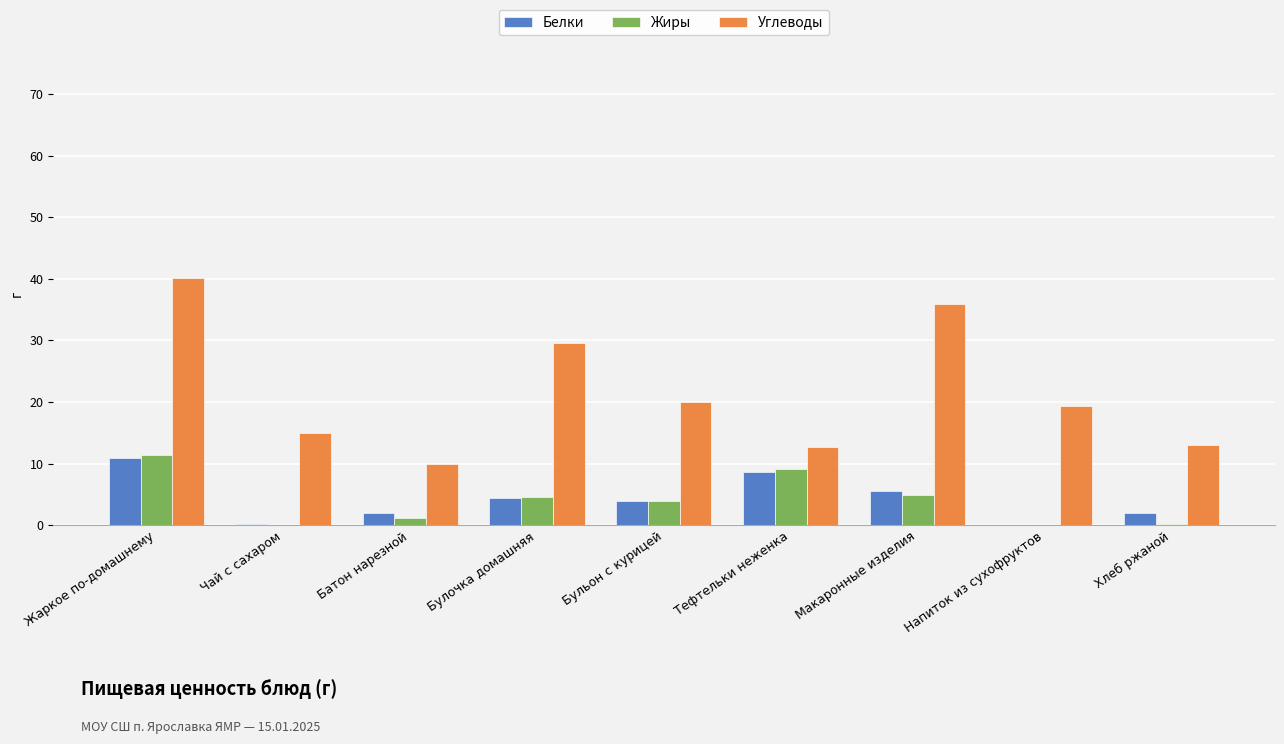

Which series changed the most between Бульон с курицей and Хлеб ржаной?

Углеводы